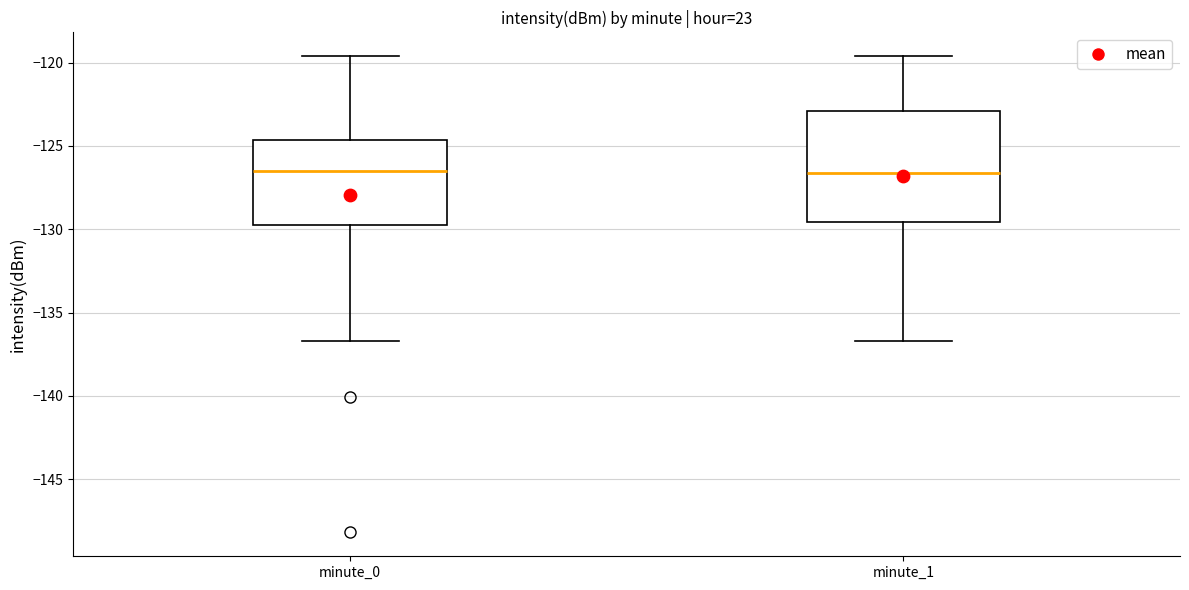

Reading left to right, transcribe this box plot: for each box, give where its median line is, the range the box spans, and where its two whiskers end, as read against the y-axis. The values are not printed on the chart, so give them approximately, as read against the axis.

minute_0: median -126.5, box -130.0 to -124.5, whiskers -136.5 to -119.5
minute_1: median -126.5, box -129.5 to -123.0, whiskers -136.5 to -119.5